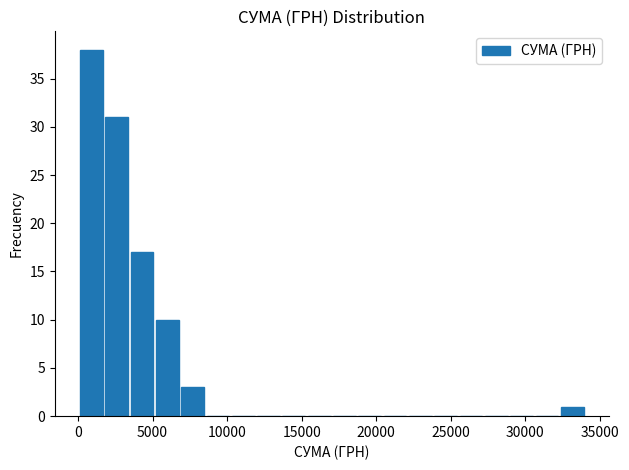

Read against the x-axis, roughly where is the centre of the tallest bar?

1000